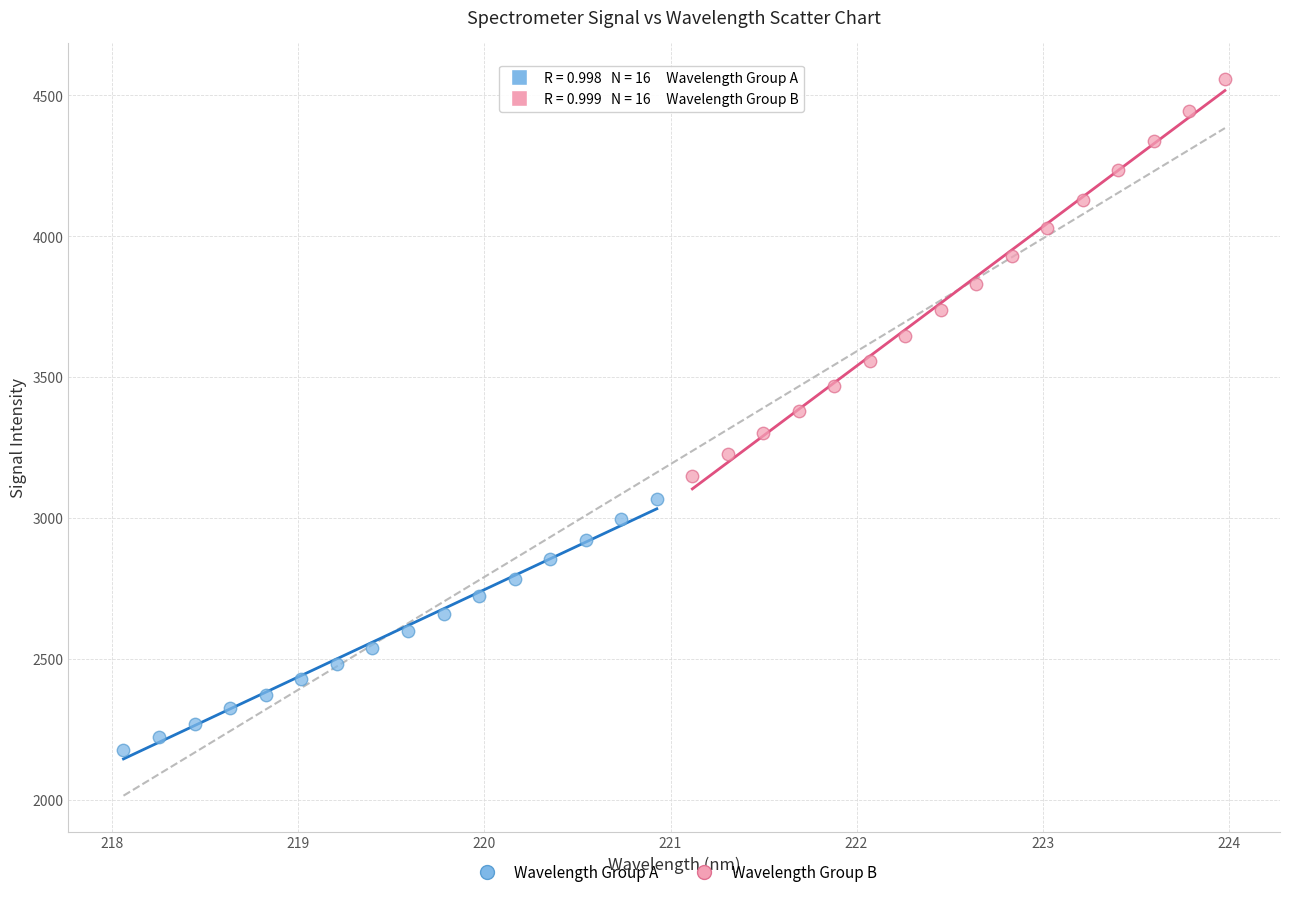

Which series contains the lowest Y value?

Wavelength Group A